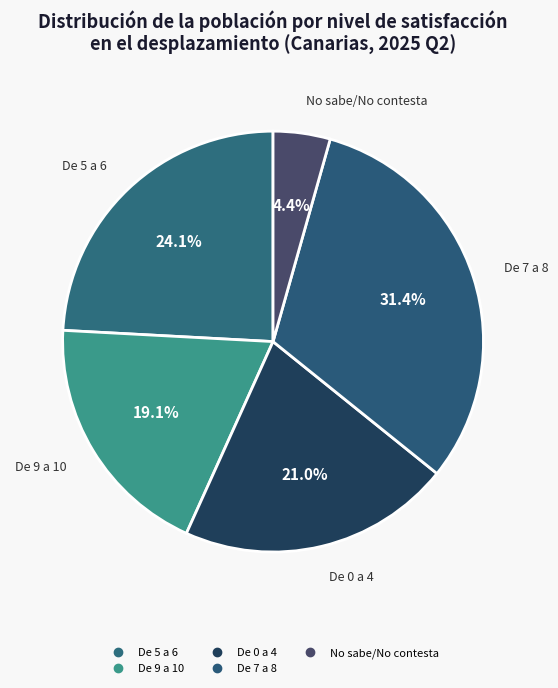

To the nearest percent, what is the combined percentage of De 7 a 8 and No sabe/No contesta?

36%